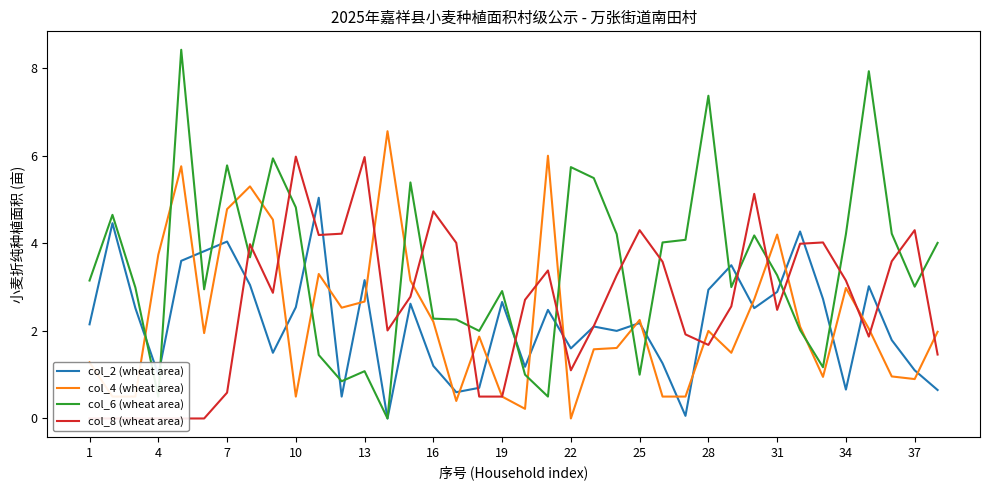

What is the maximum value for col_4 (wheat area)?

6.6